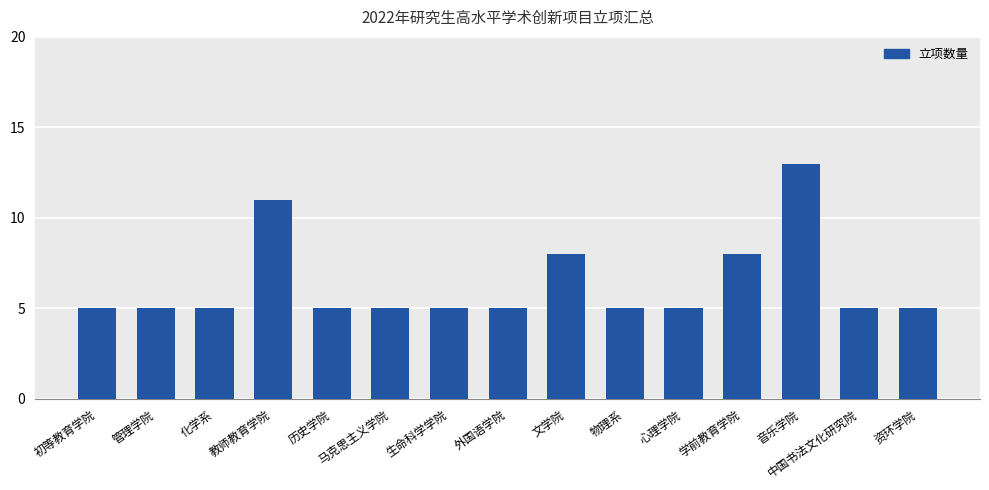

What is the maximum value shown in the chart?

13